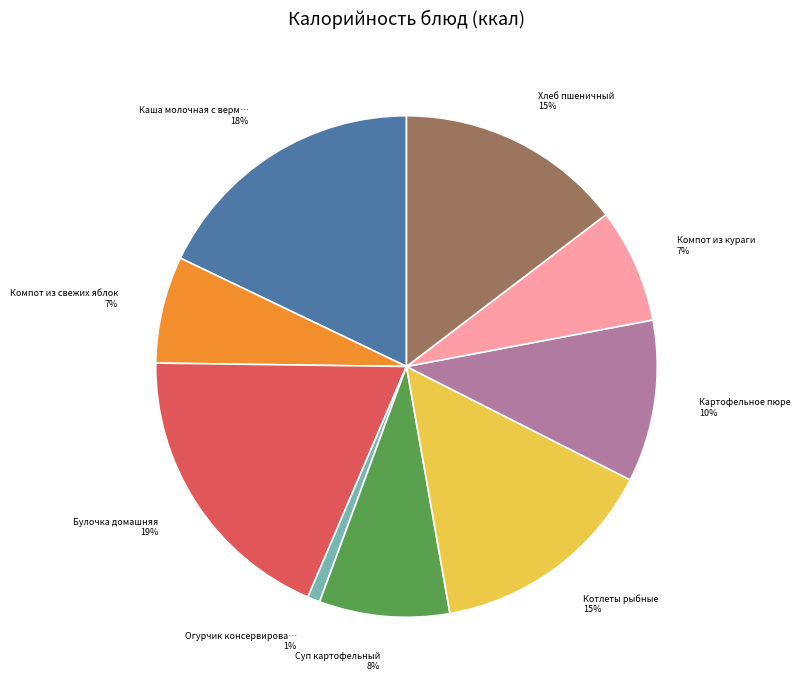

How many segments does this pie chart have?

9